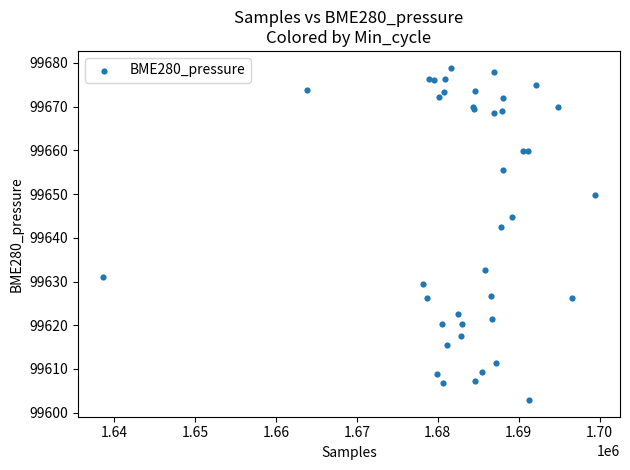

What Y value in the scatter plot is closest to 99640?

99642.5